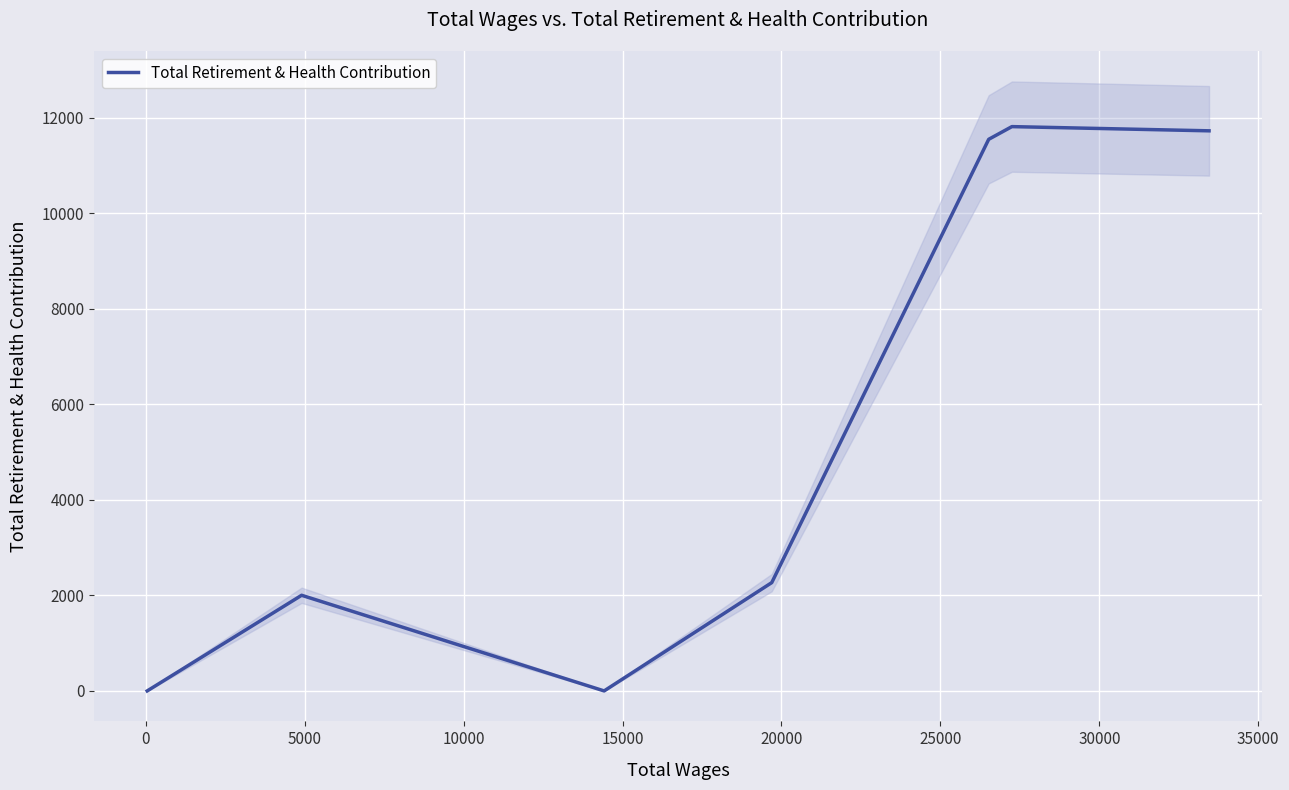

The chart shows a value of 2872 at 15000. True or false?

False